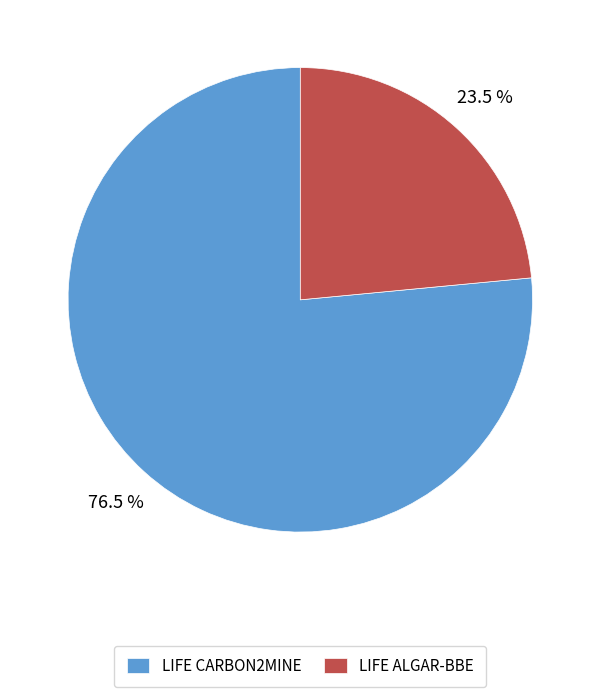

Does LIFE ALGAR-BBE account for over 50% of the chart?

No